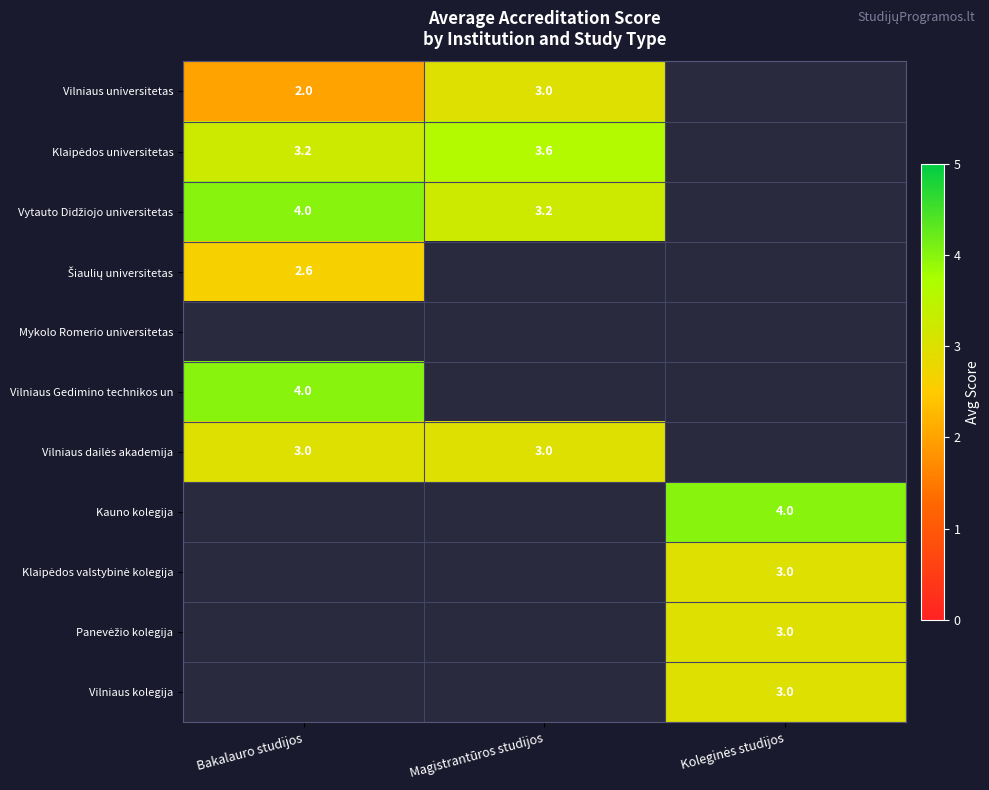

How many series are shown in this chart?

11